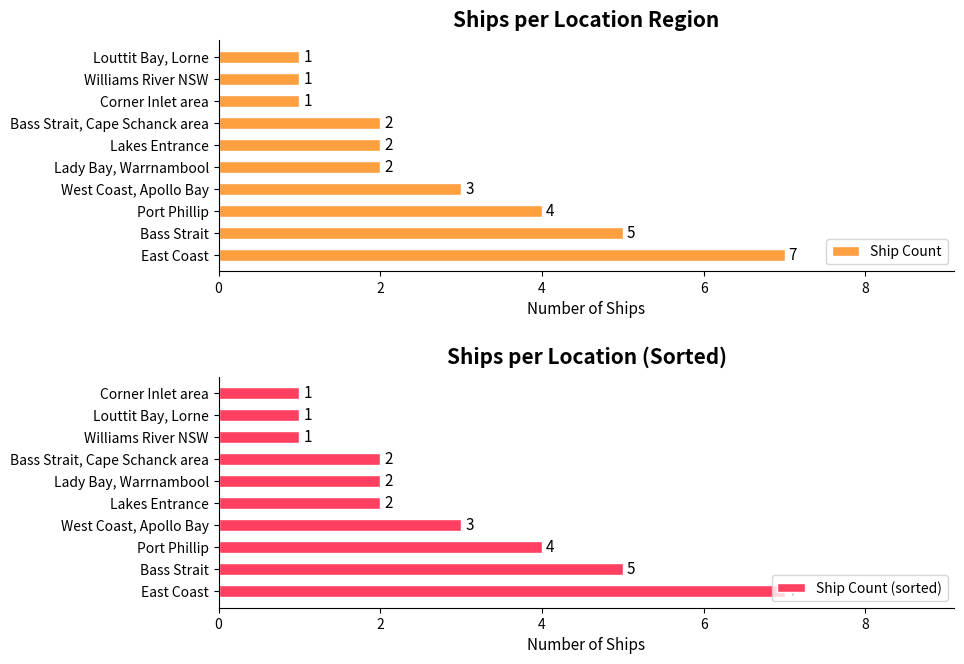

At 8, list the series in order from smallest to largest.

Ship Count, Ship Count (sorted)